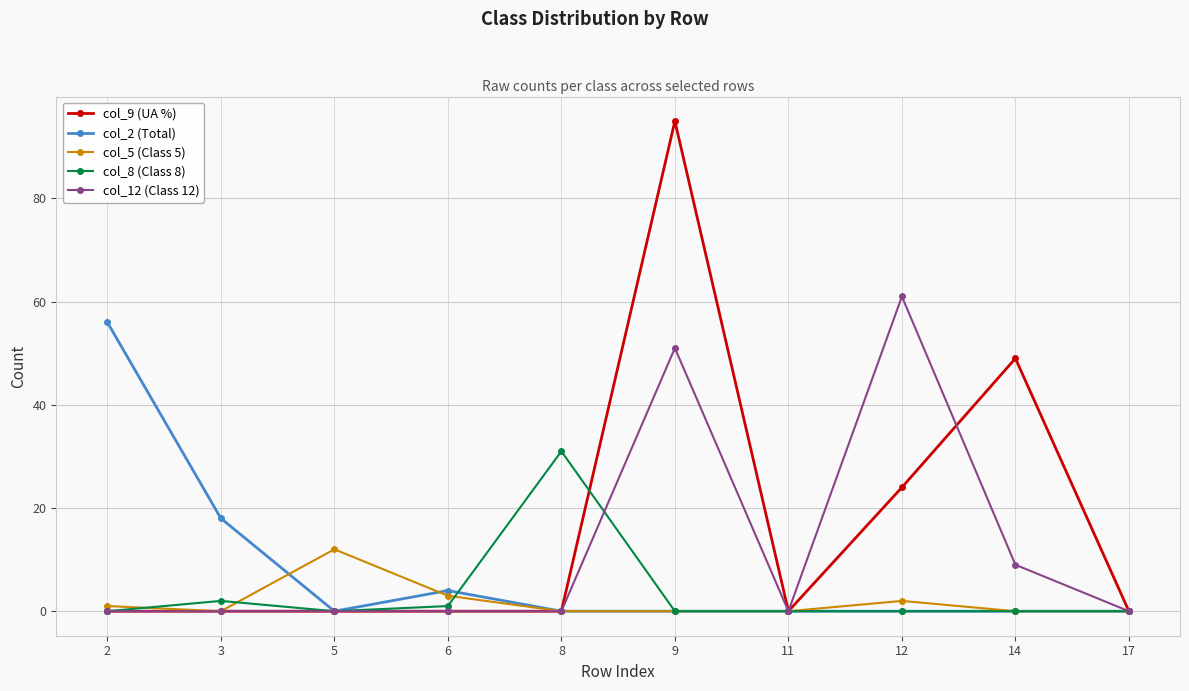

True or false: col_2 (Total) has a value of -20 at 11.

False